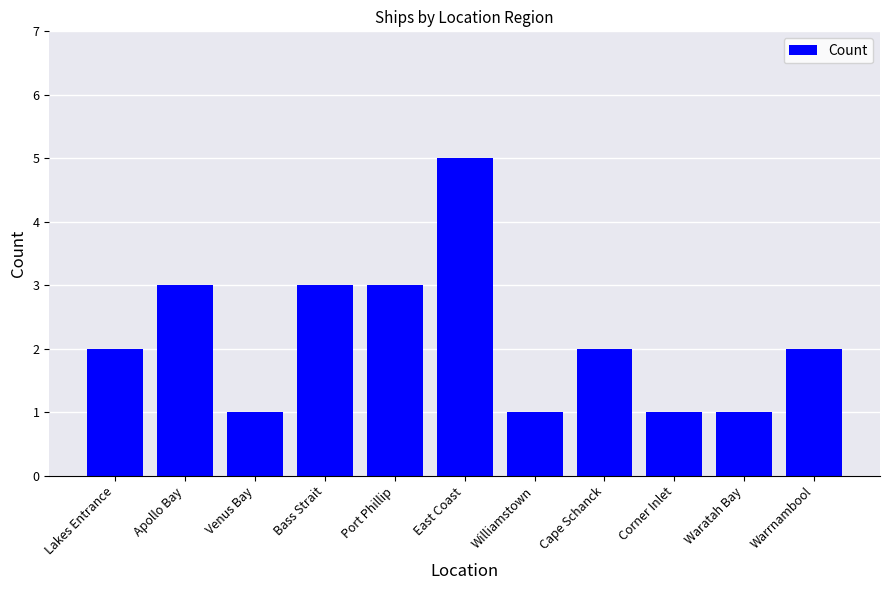

Is it true that the value at Port Phillip is 3?

True